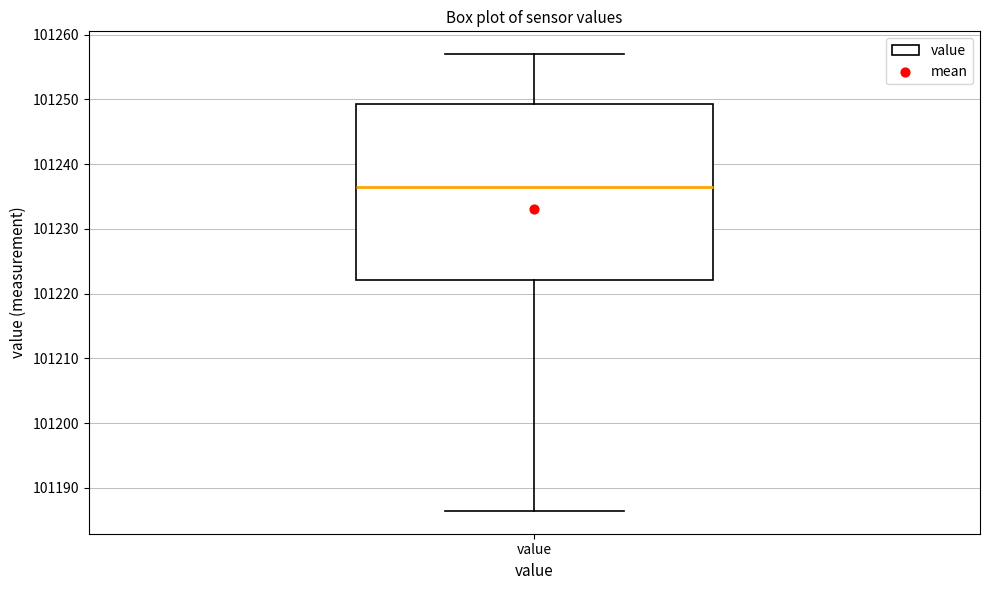

Read this box plot against the y-axis: the position of the median line, the range covered by the box, and the ends of both whiskers. The values are not printed on the chart, so give them approximately, as read against the axis.

median 101237, box 101222 to 101249, whiskers 101186 to 101257